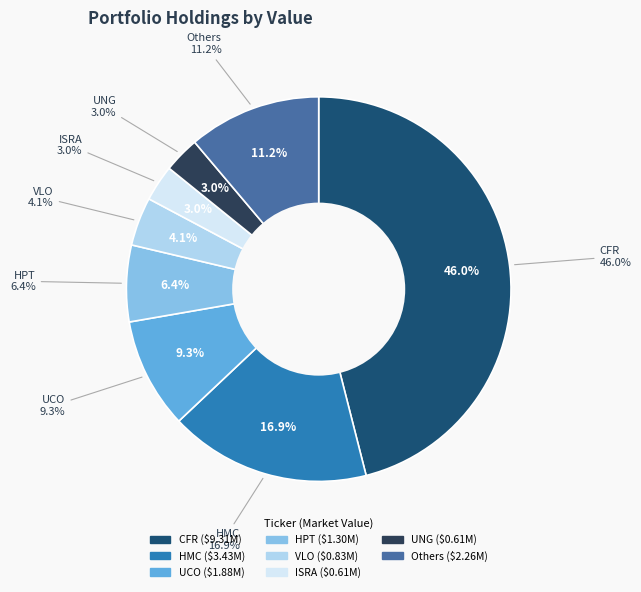

Does any single category account for the majority?

No